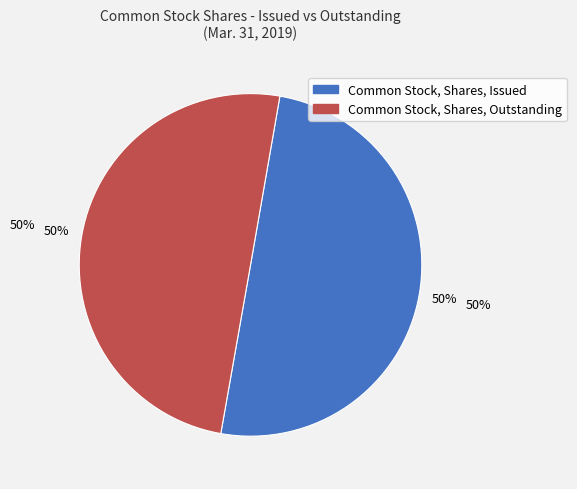

Count the number of slices in the pie.

2